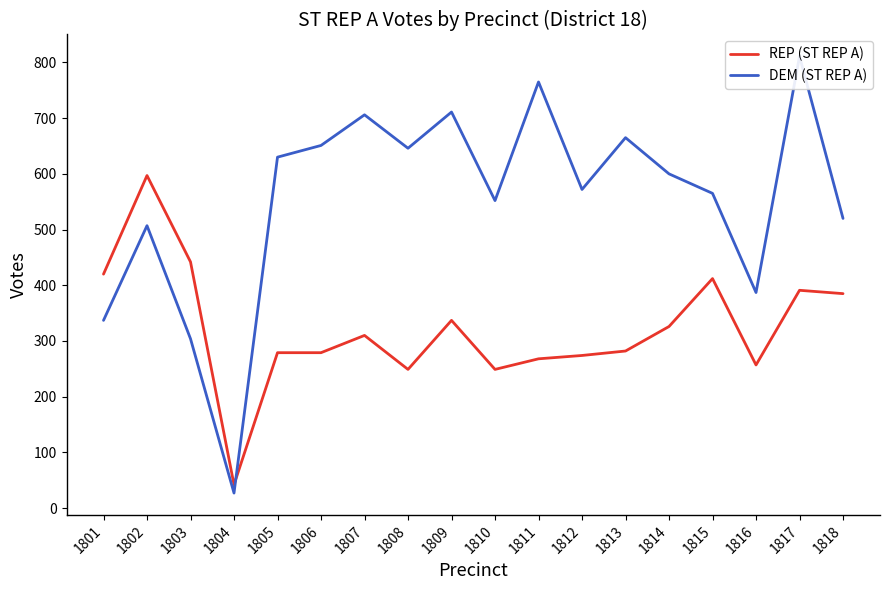

How many lines are shown in the chart?

2